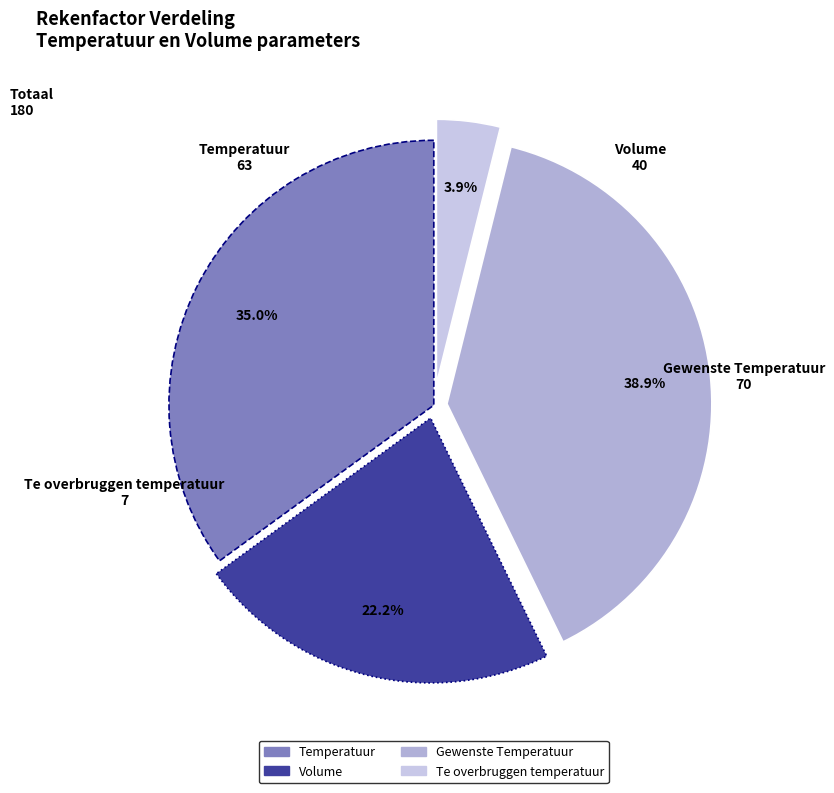

Combined, do Temperatuur and Gewenste Temperatuur account for over 50%?

Yes